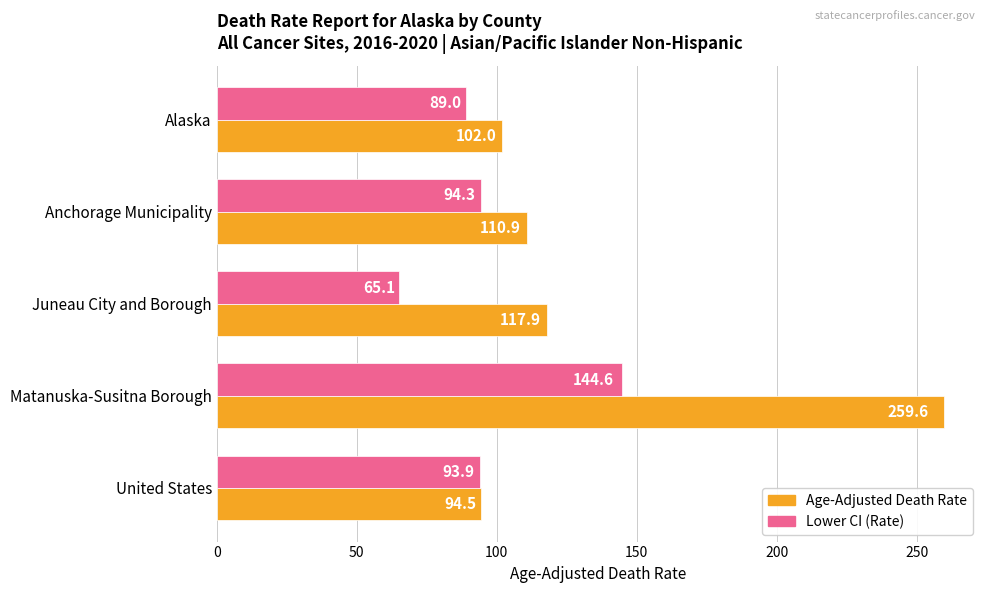

Between Alaska and Juneau City and Borough, which series saw the biggest shift?

Lower CI (Rate)